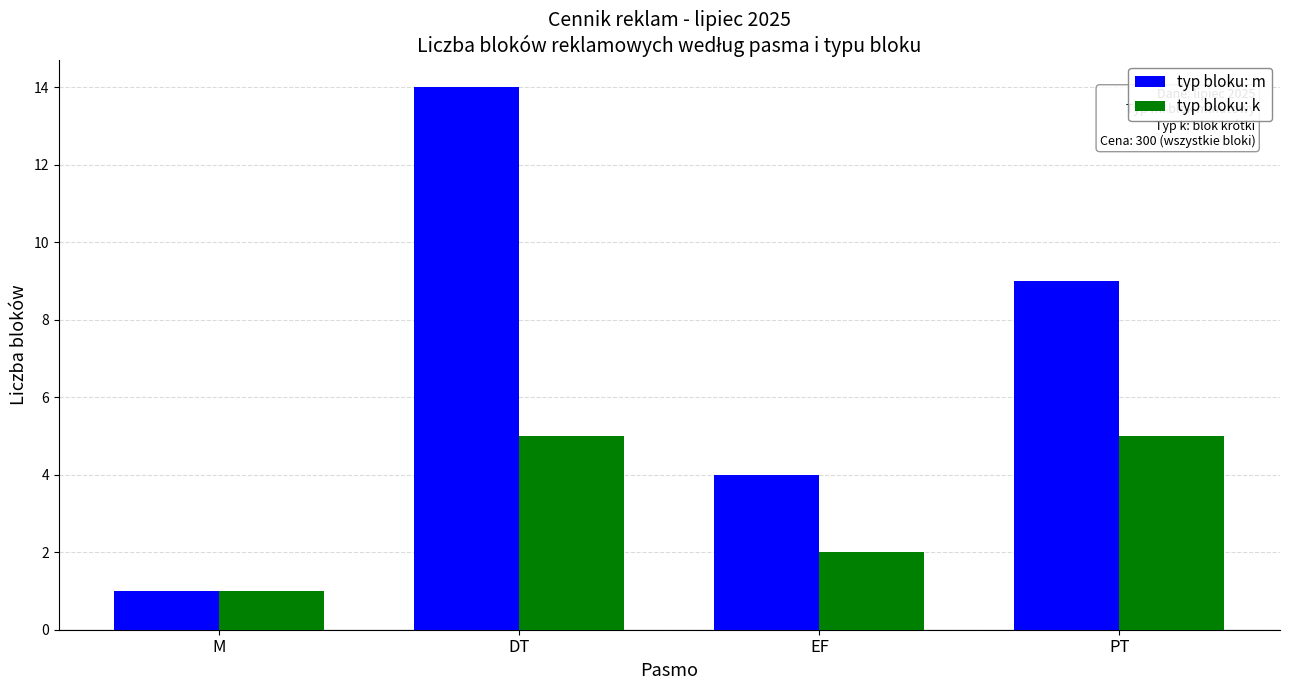

What is the label of the 1st bar from the left?

M